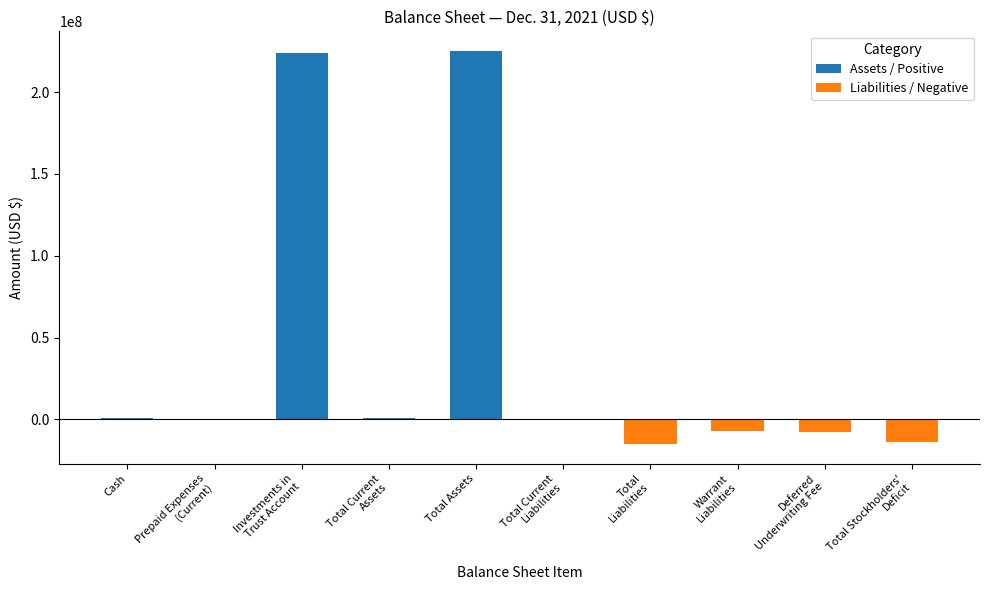

Are the bars horizontal?

No